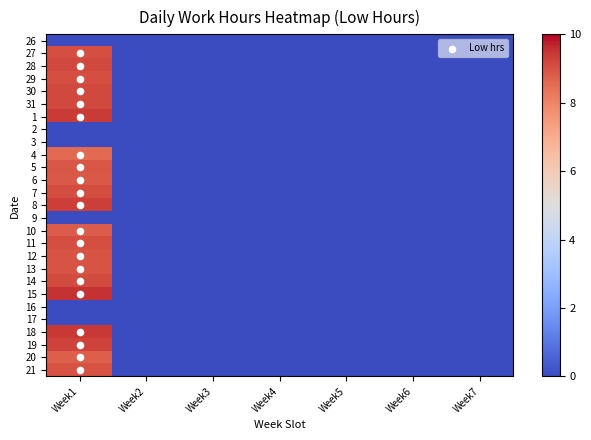

At Week1, list the series in order from smallest to largest.

26, 2, 3, 9, 16, 17, 4, 20, 10, 6, 5, 12, 13, 21, 27, 29, 11, 7, 14, 28, 31, 30, 19, 8, 1, 18, 15